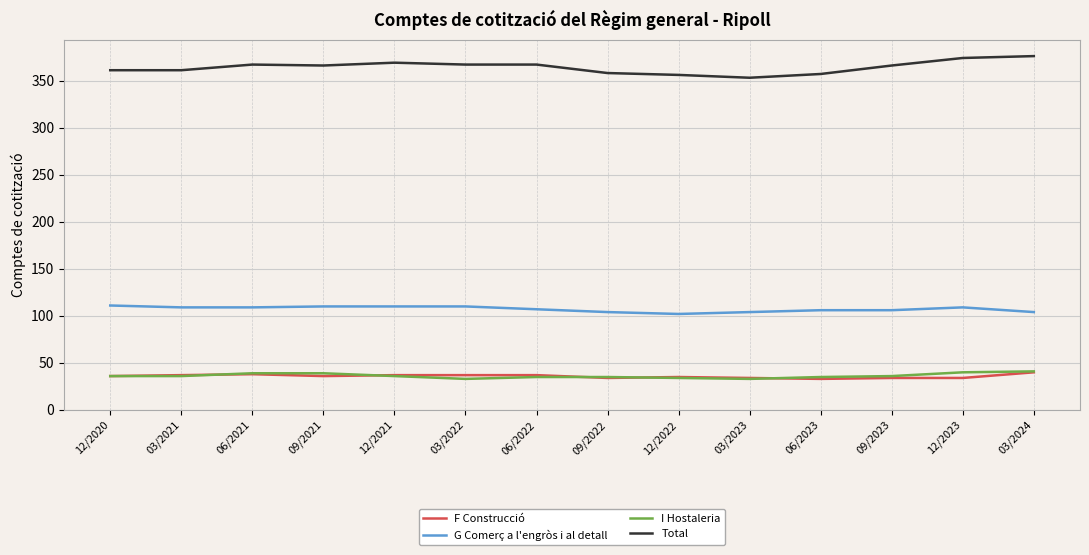

Is it true that Total equals 603 at 03/2024?

False